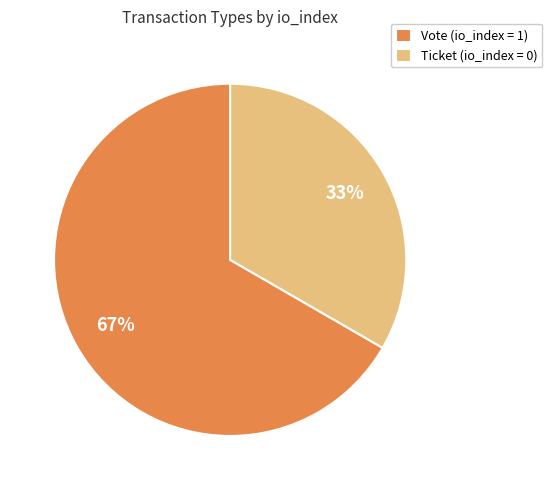

What percentage is the Vote slice, to the nearest percent?

67%